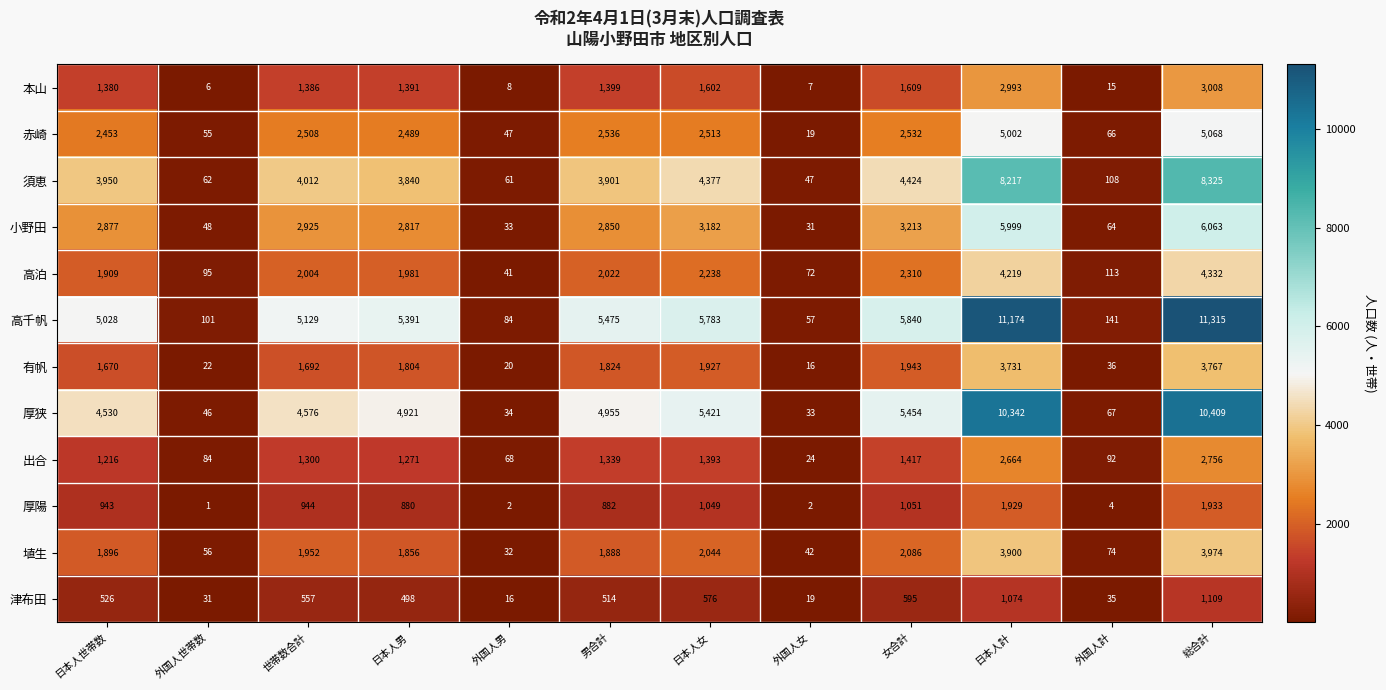

Is it true that 赤崎 equals 2532 at 女合計?

True